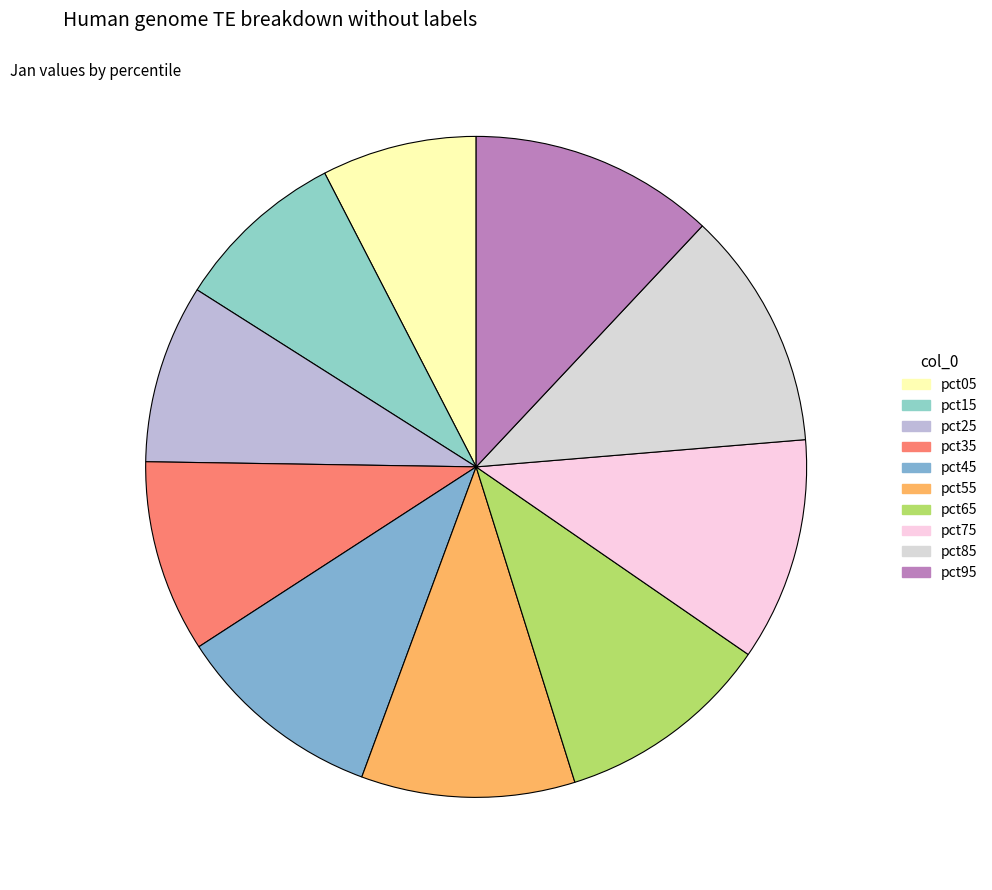

Count the number of slices in the pie.

10